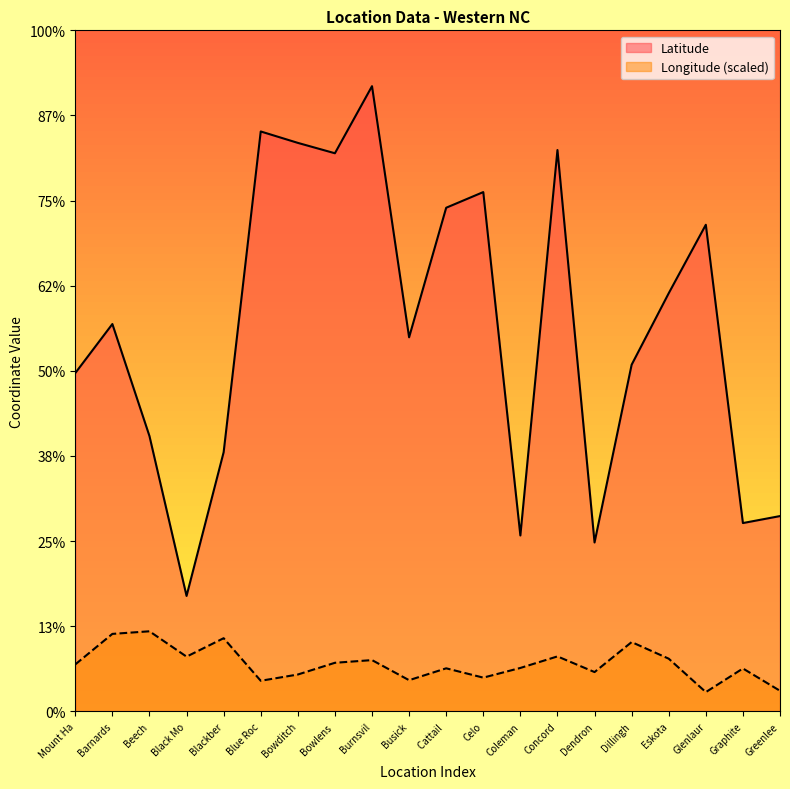

True or false: Longitude has more than 1 interior local peaks.

True